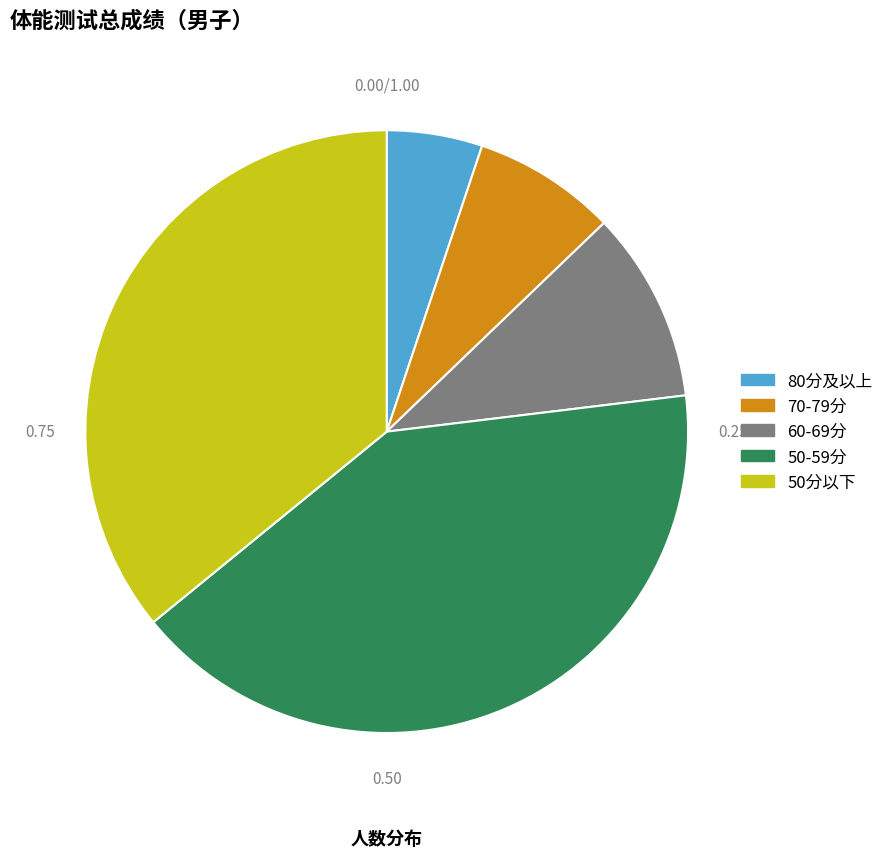

Is there a majority slice in this chart?

No